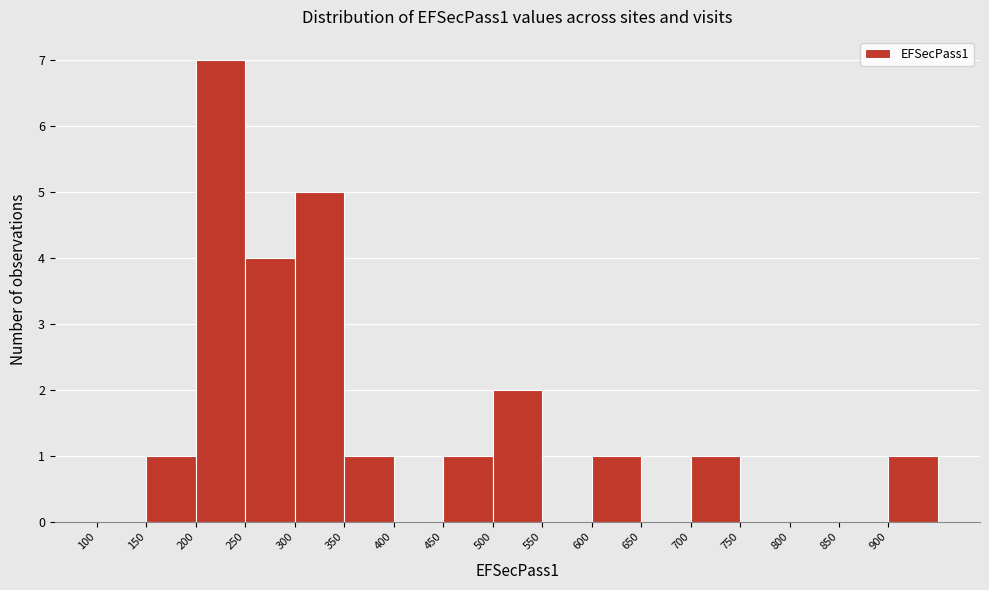

Reading left to right, list every bar in this chart as the range it spans on the x-axis followed by its height. The values are not printed on the chart, so give them approximately, as read against the axis.

100 to 150: 0
150 to 200: 1
200 to 250: 7
250 to 300: 4
300 to 350: 5
350 to 400: 1
400 to 450: 0
450 to 500: 1
500 to 550: 2
550 to 600: 0
600 to 650: 1
650 to 700: 0
700 to 750: 1
750 to 800: 0
800 to 850: 0
850 to 900: 0
900 to 950: 1